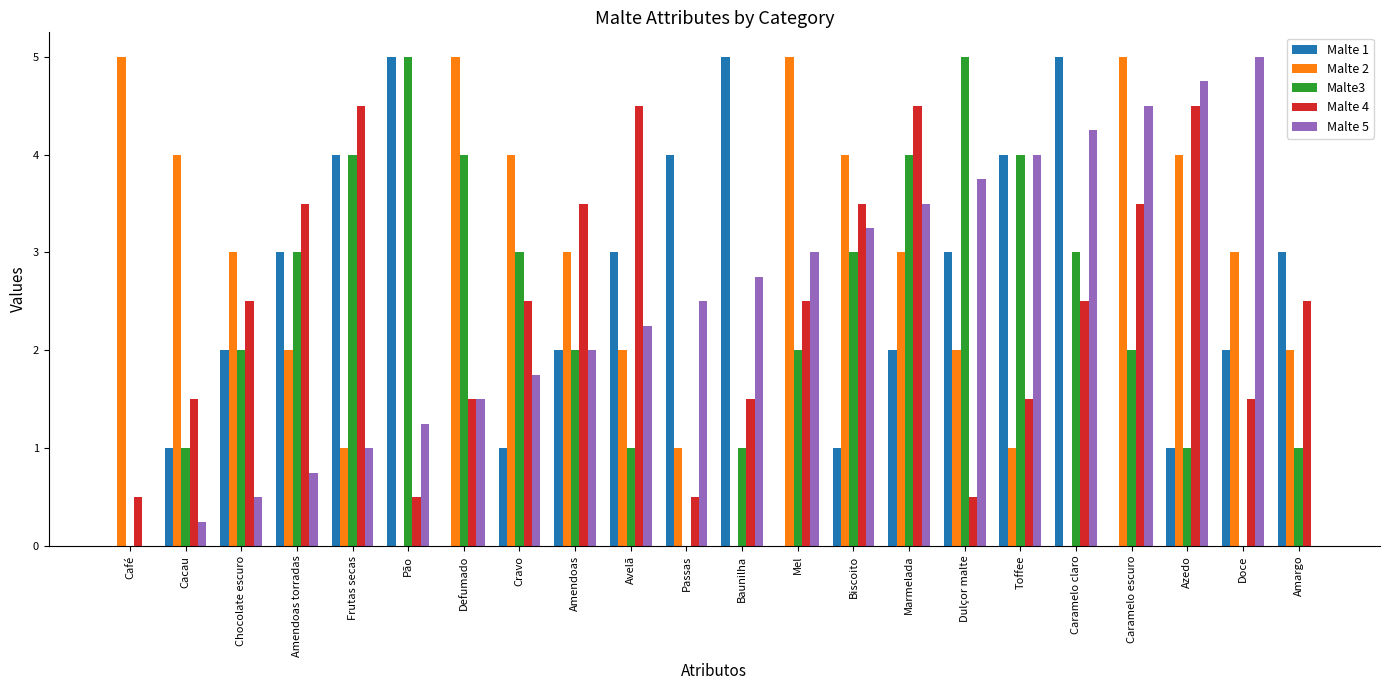

What is the sum of all Malte 5 values?

52.5